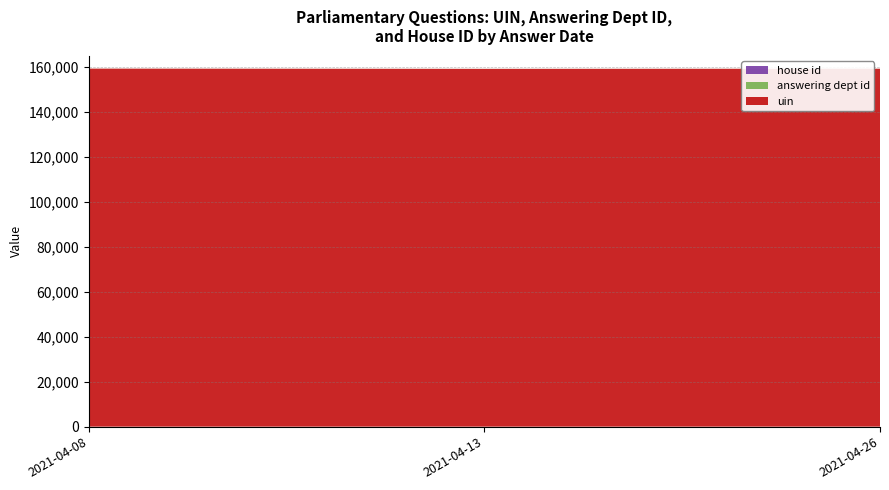

Reading right to left, what are all the values shown in this chart?

uin: 2021-04-13=159240	2021-04-08=159348	2021-04-26=159301
answering dept id: 2021-04-13=17	2021-04-08=17	2021-04-26=17
house id: 2021-04-13=1	2021-04-08=1	2021-04-26=1